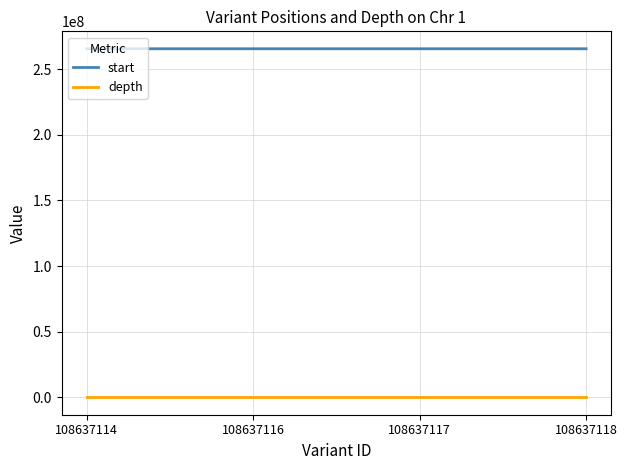

Is the value of depth at 108637114 greater than the value of start at 108637117?

No